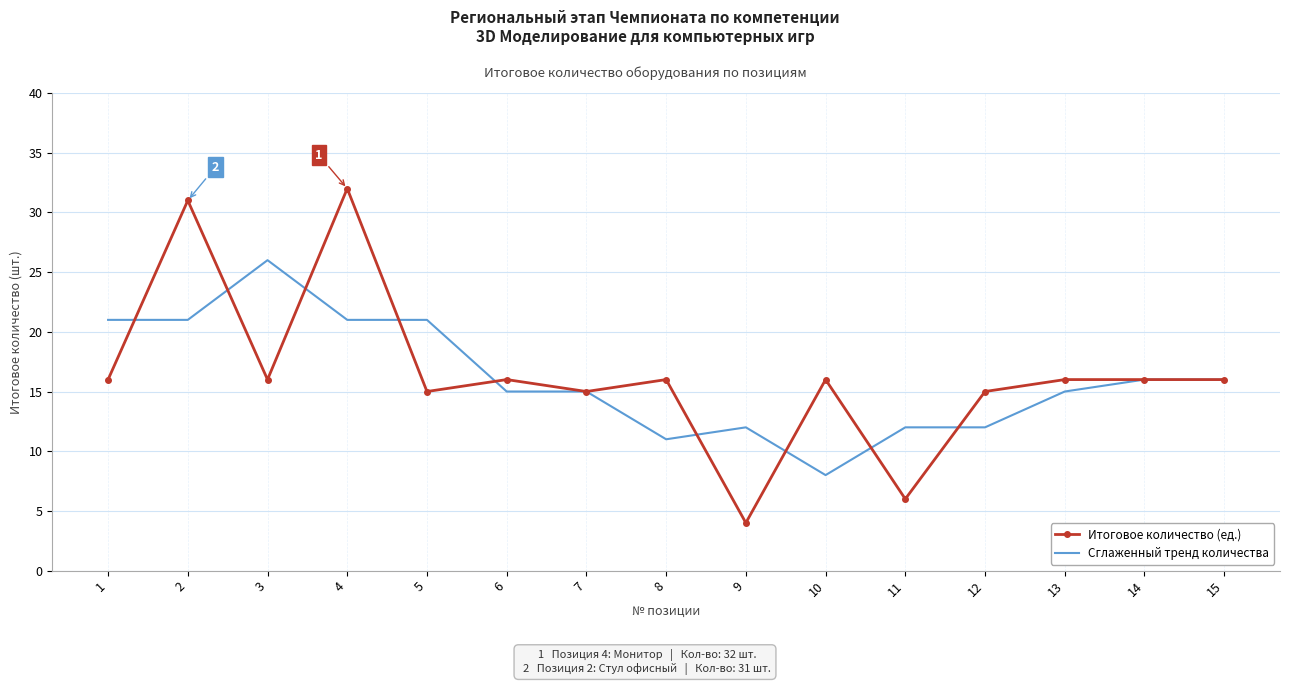

Which series changed the most between 12 and 15?

Сглаженный тренд количества